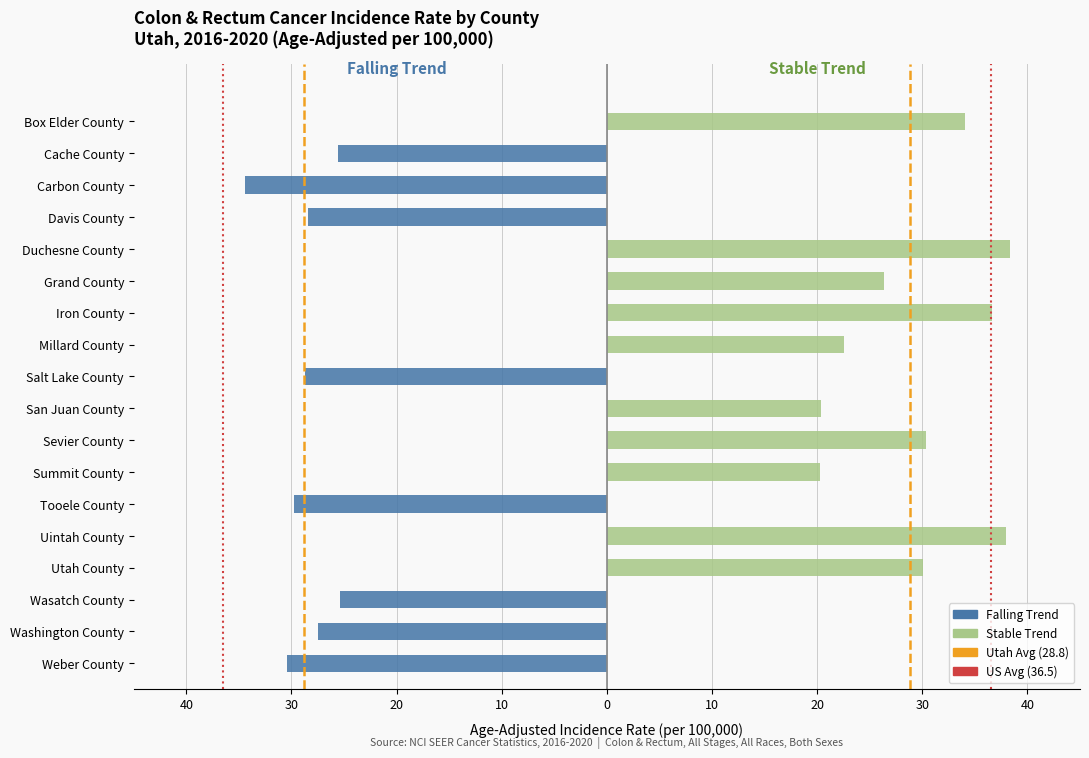

True or false: Stable has a value of 17.0 at Davis County.

False